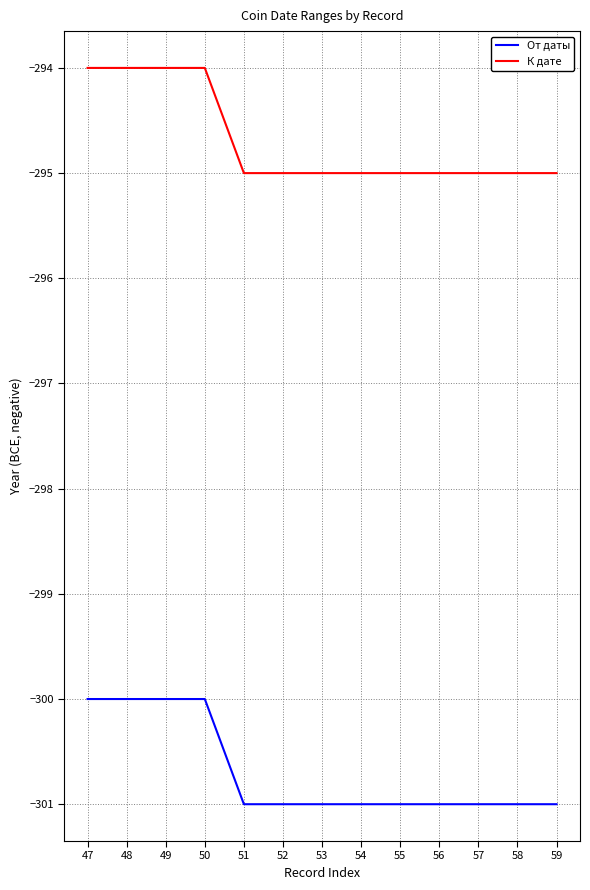

True or false: От даты and К дате cross at least once.

False